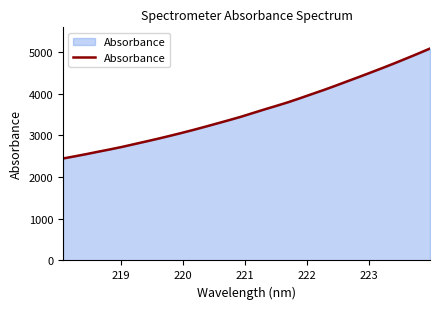

What is the difference between the maximum and minimum values?

2636.1